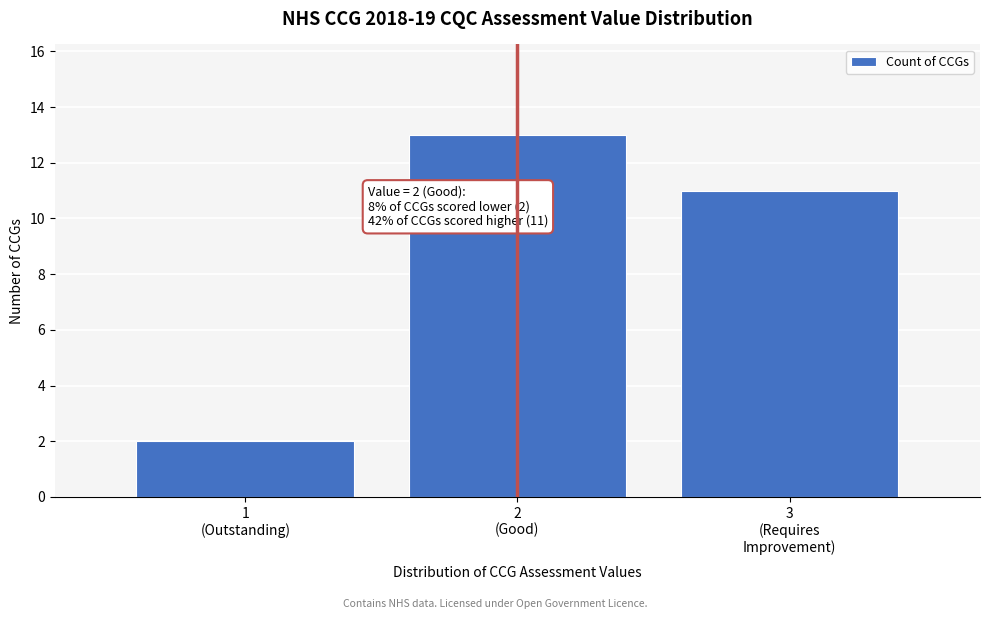

Reading left to right, extract all data points from this chart.

2	13	11